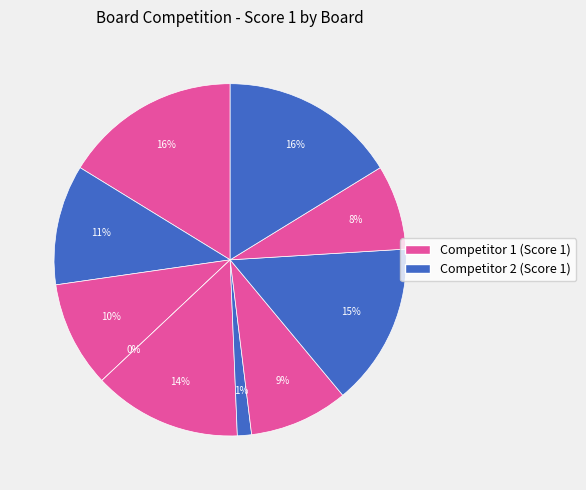

To the nearest percent, what is the combined percentage of 7 and 2?

20%